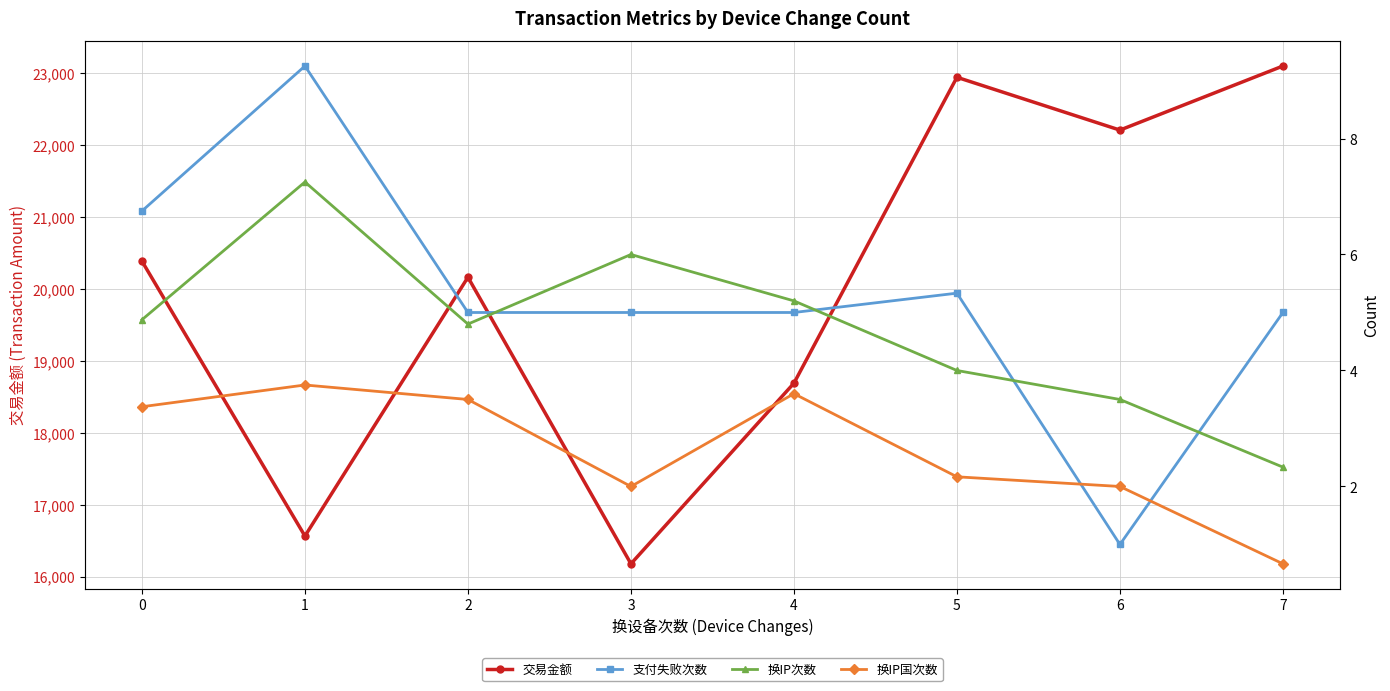

What is the sum of all 支付失败次数 values?

42.3